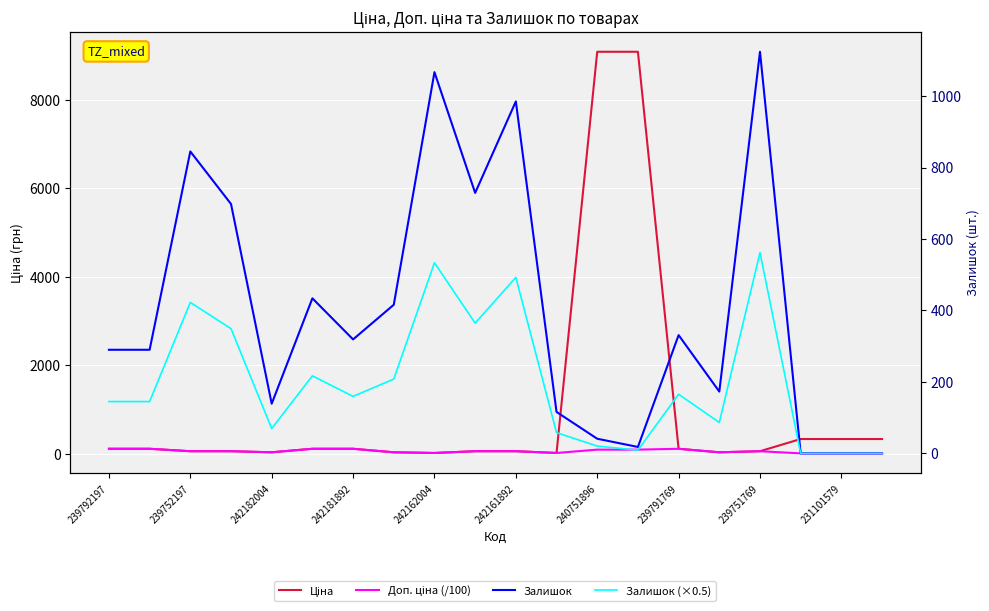

What is the average value of the Доп. ціна (/100) series?

57.7